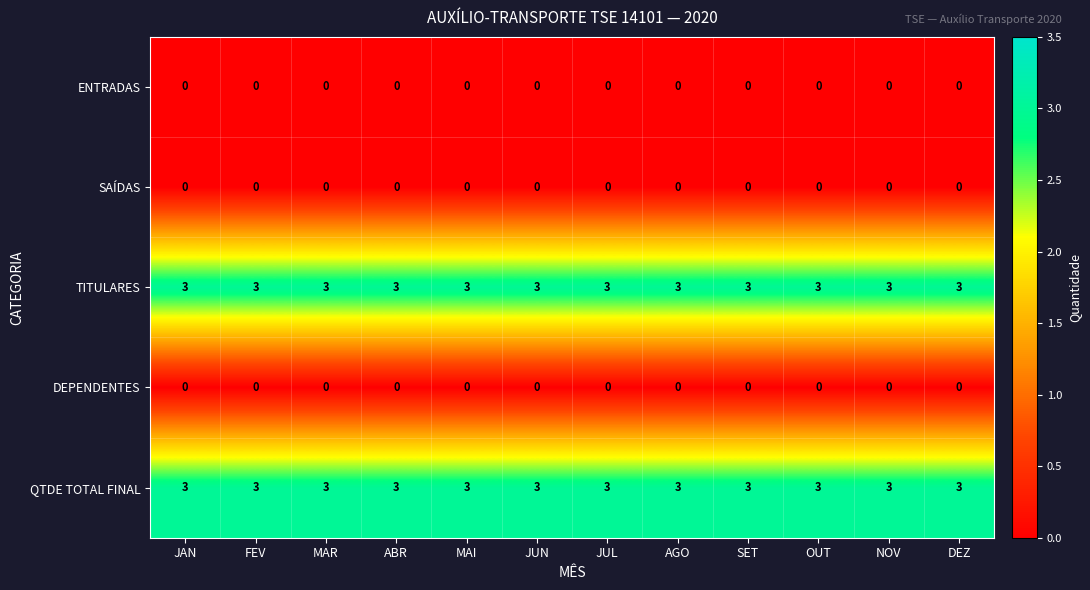

What is the spread (max minus min) of values at FEV?

3